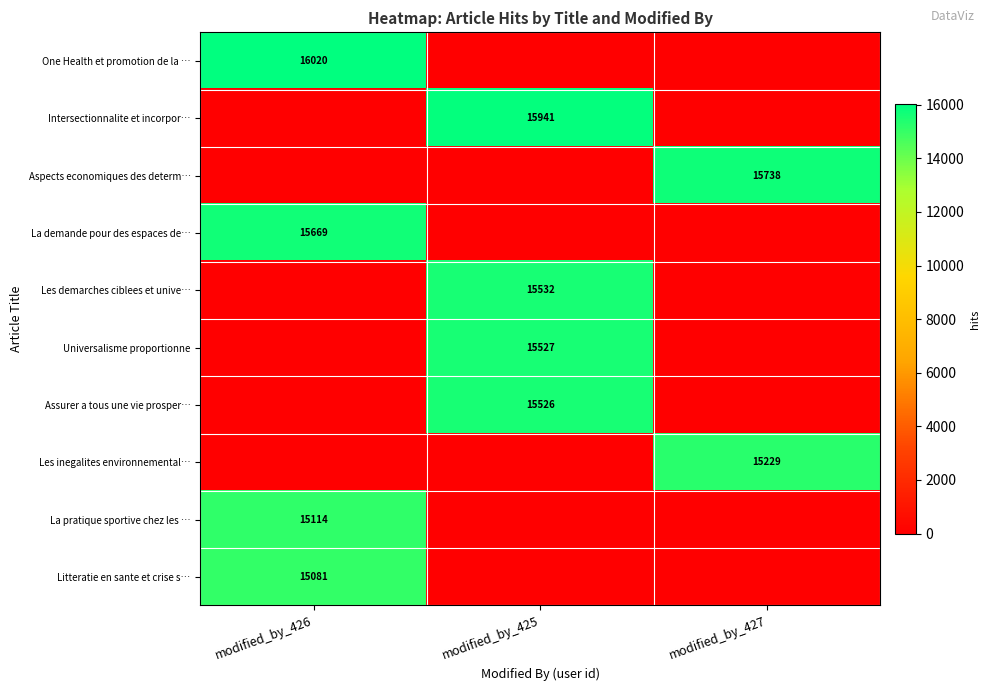

True or false: One Health et promotion de la … has a value of 16020 at modified_by_426.

True